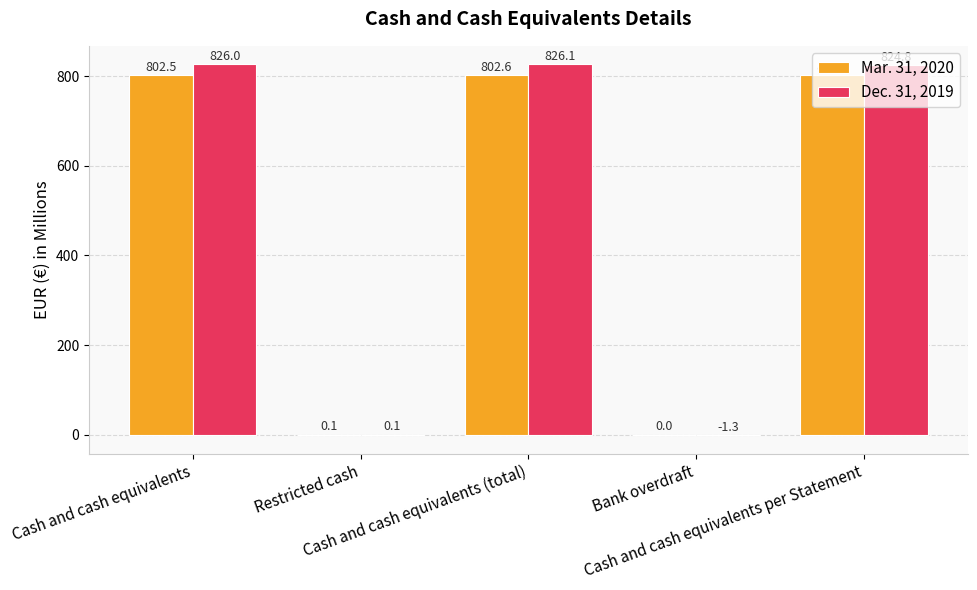

Are the bars horizontal?

No